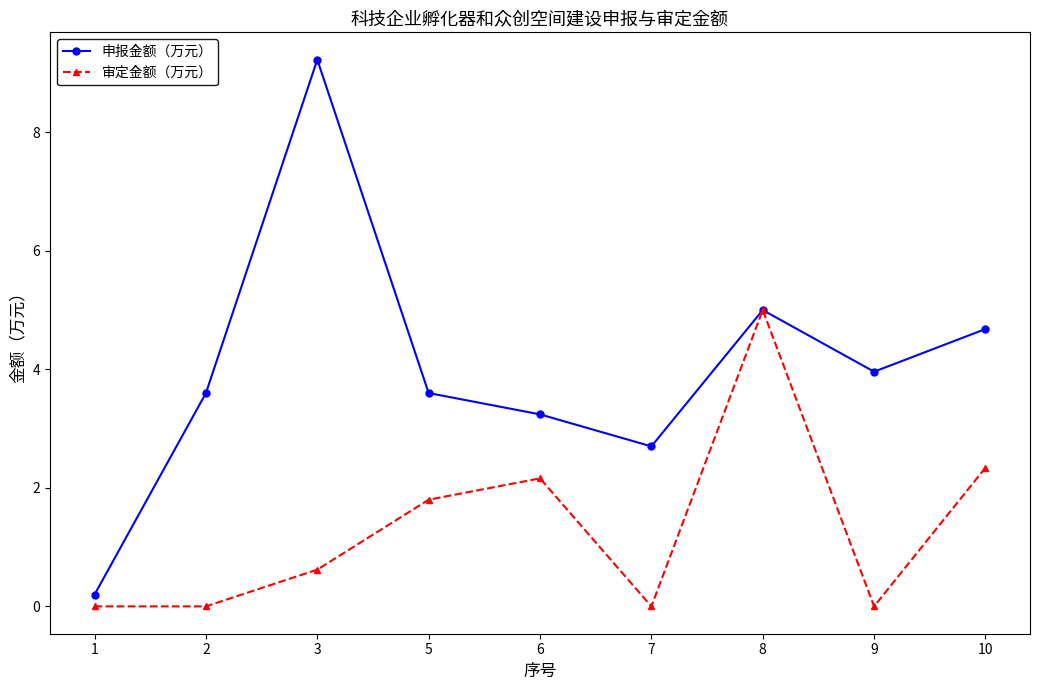

Count the number of categories in the chart.

9